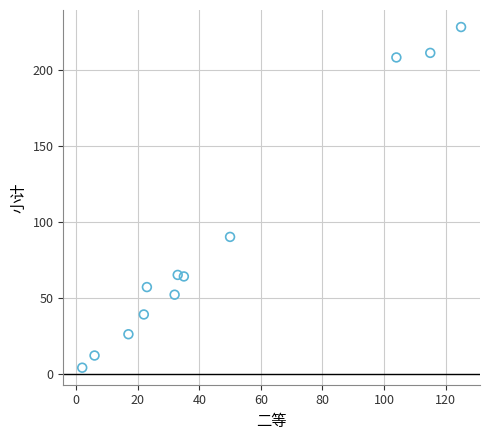

What is the average Y value?

88